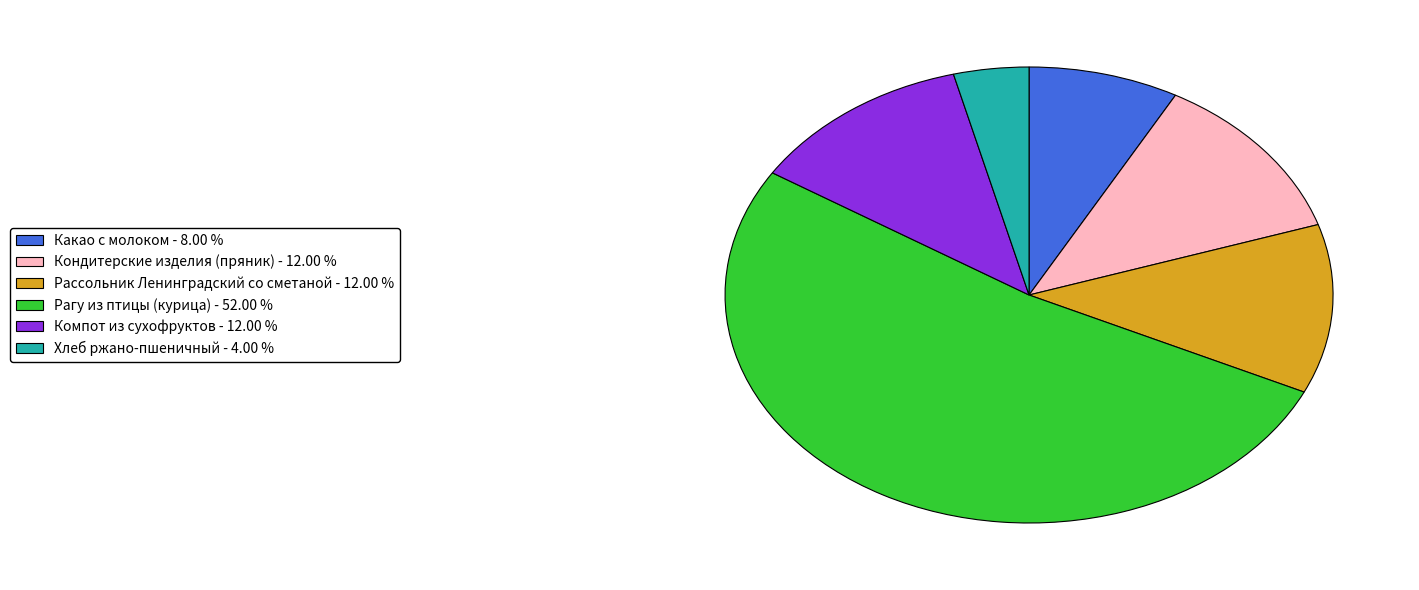

True or false: Какао с молоком accounts for 8% of the total.

True